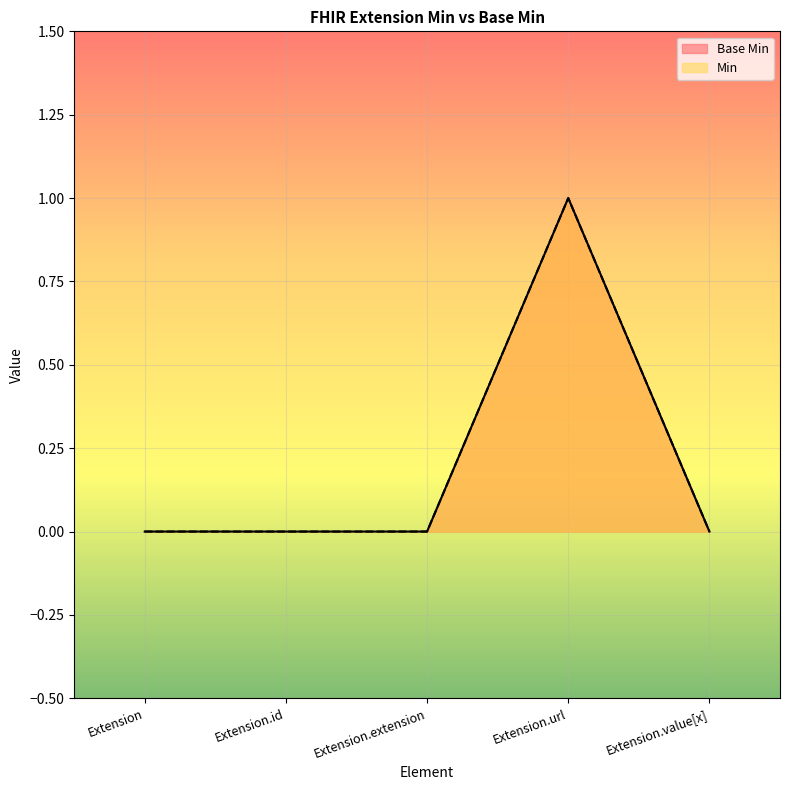

True or false: Base Min and Min cross at least once.

False